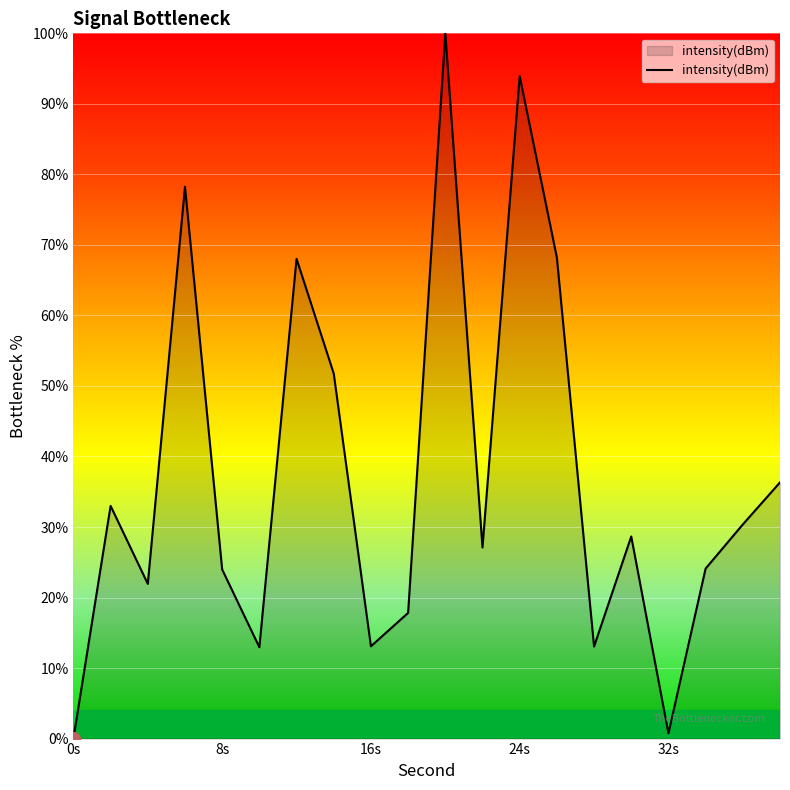

How many lines are shown in the chart?

1